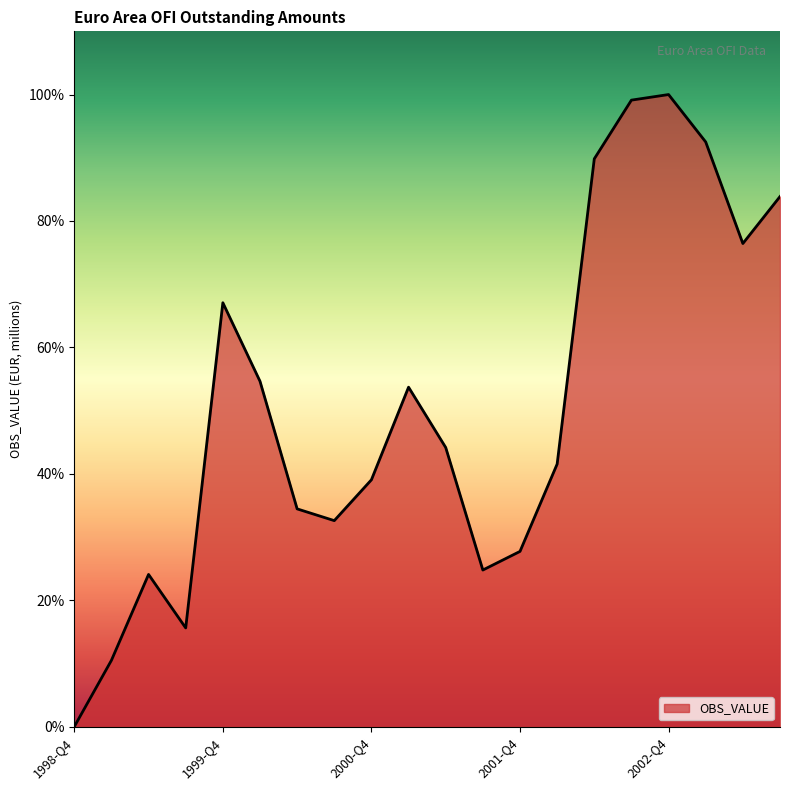

How many series are shown in this chart?

1